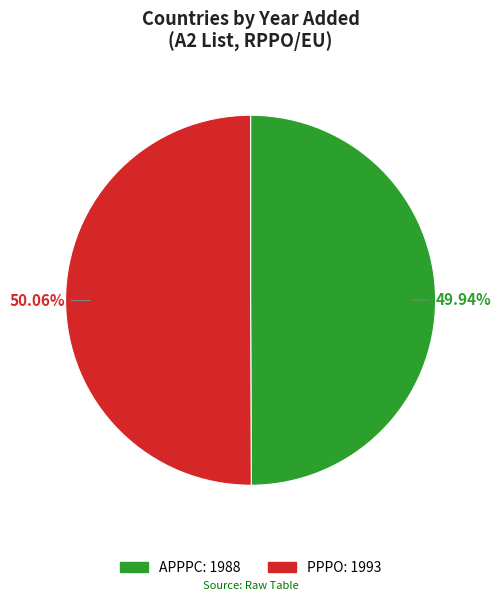

Approximately how many times larger is the value at APPPC compared to PPPO?

1.0